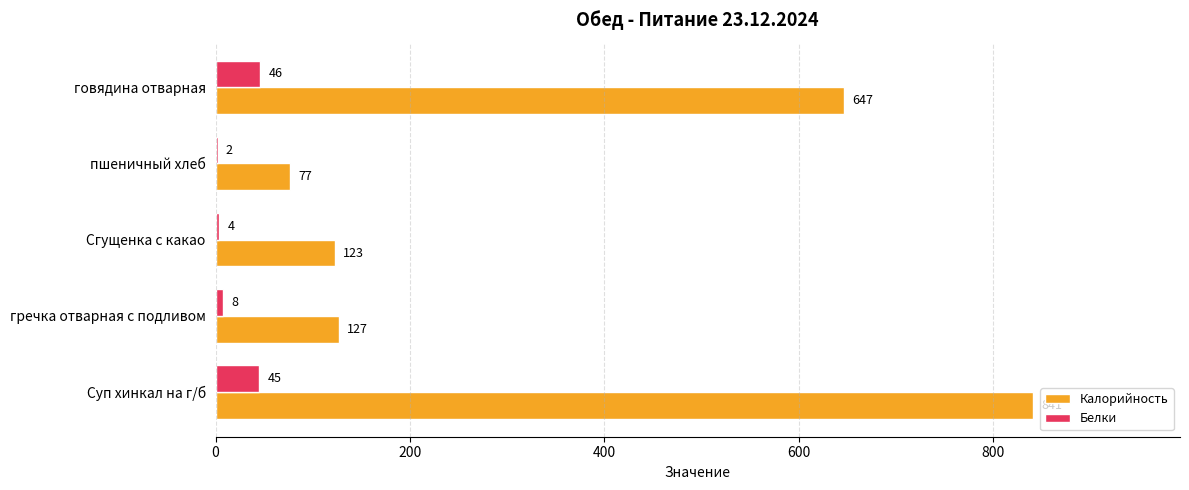

The Калорийность series shows 267 at Суп хинкал на г/б. True or false?

False